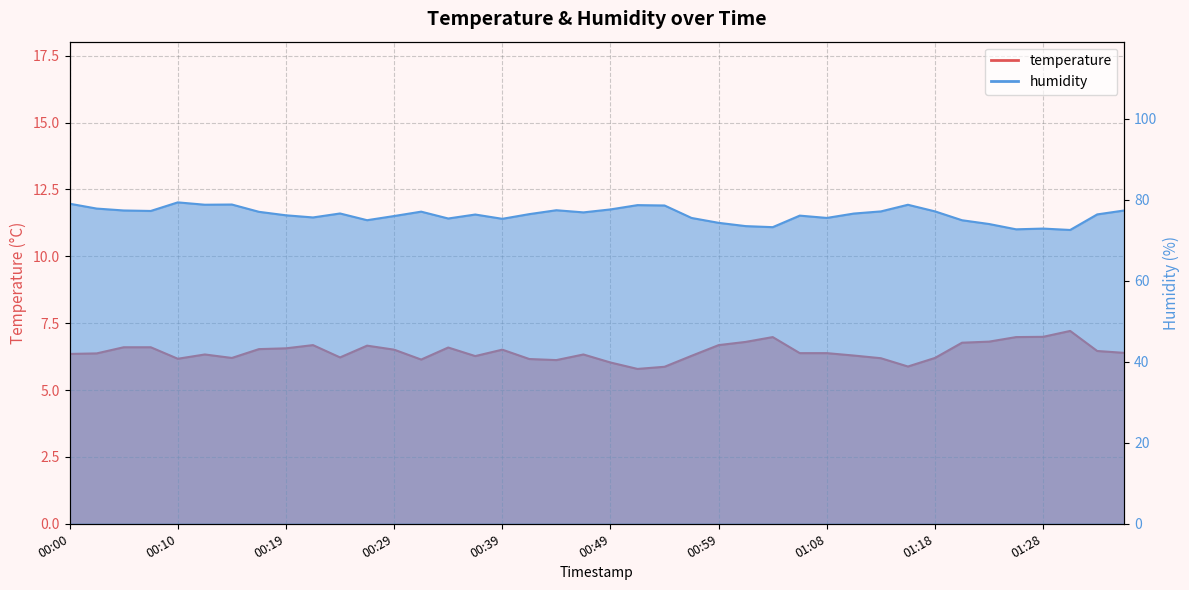

What is the sum of the temperature values at 00:54 and 00:19?

12.4